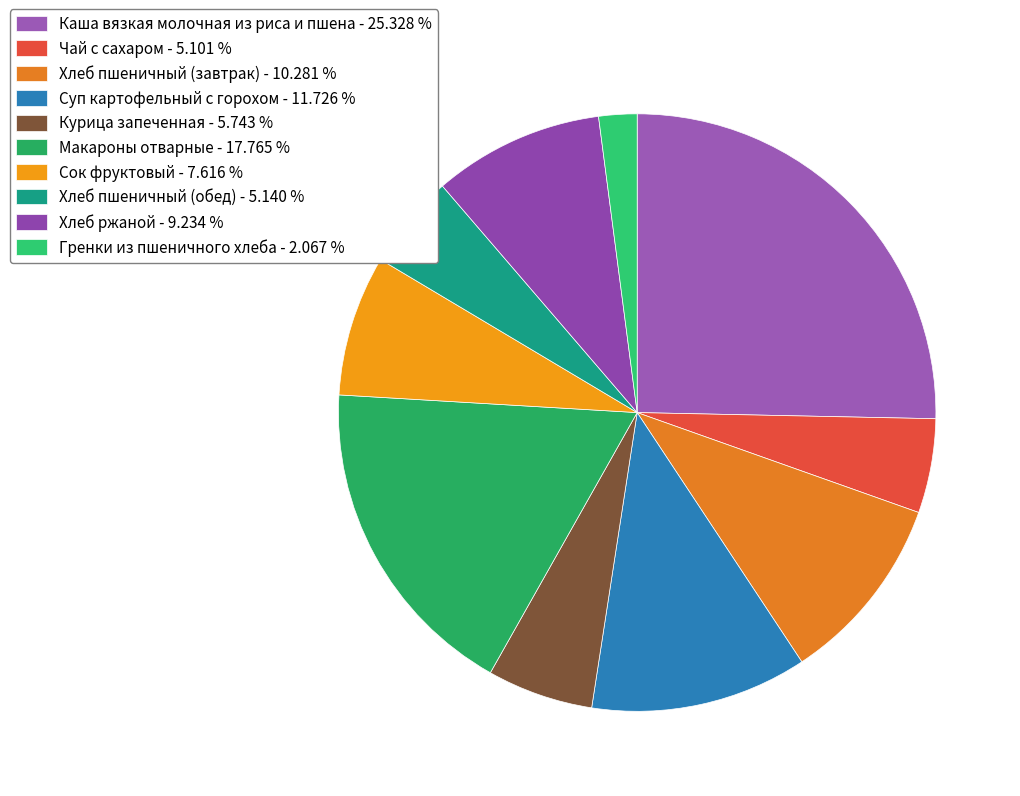

Which category has the biggest portion of the pie?

Каша вязкая молочная из риса и пшена